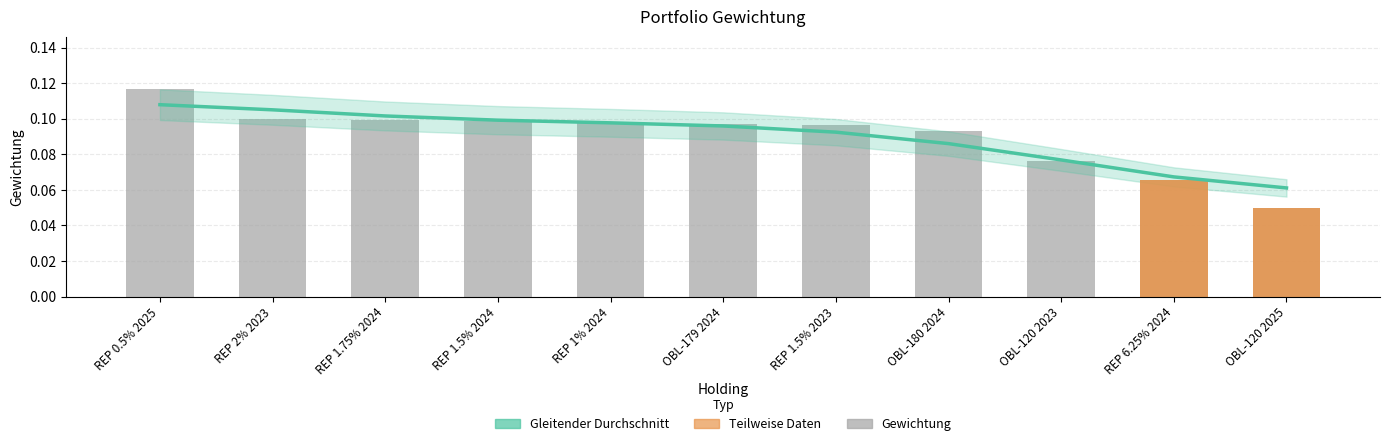

At which category is the sum across all series the highest?

REP 0.5% 2025